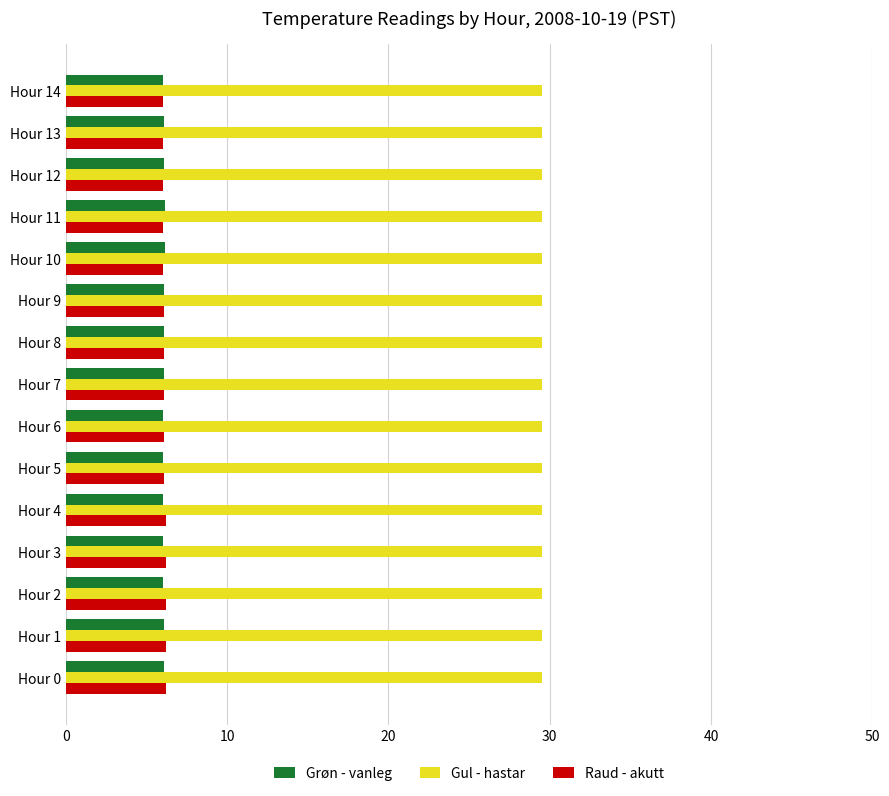

Is it true that Gul - hastar equals 29.5 at Hour 12?

True